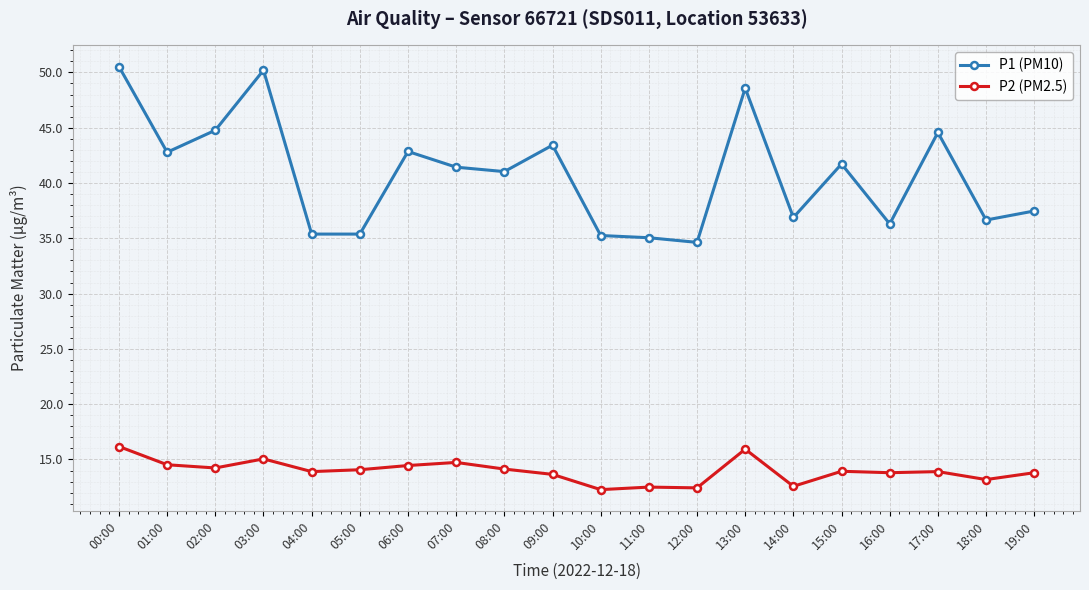

True or false: P2 (PM2.5) and P1 (PM10) cross at least once.

False